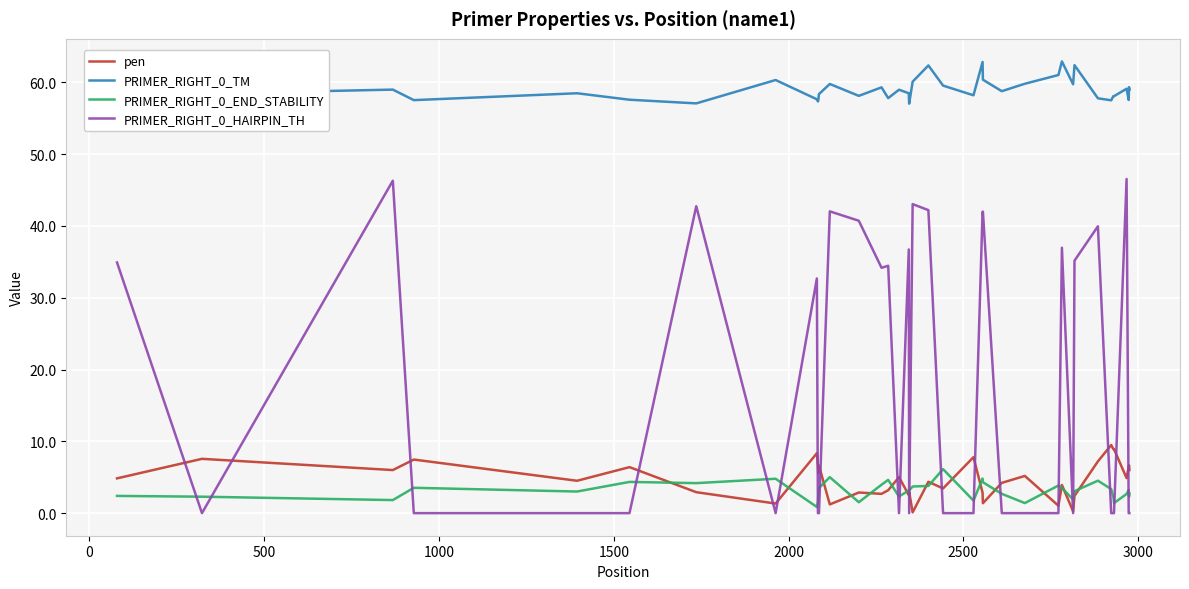

Which series ends up on top after the final intersection of pen and PRIMER_RIGHT_0_END_STABILITY?

pen